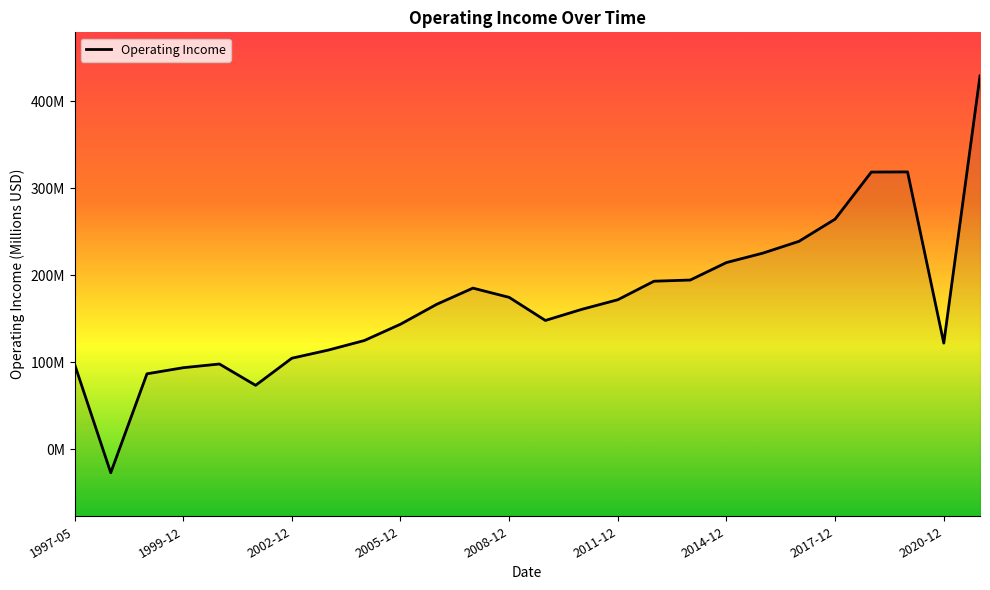

What position from the right is 25?

1